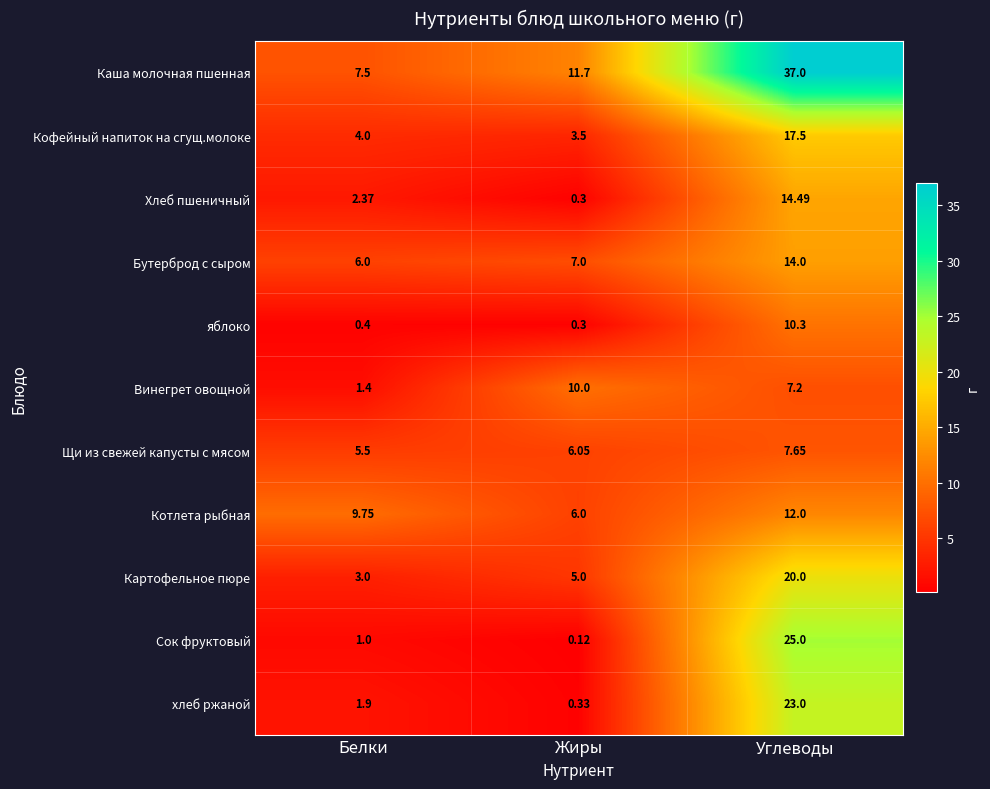

List the series in order of their peak value, lowest first.

Щи из свежей капусты с мясом, Винегрет овощной, яблоко, Котлета рыбная, Бутерброд с сыром, Хлеб пшеничный, Кофейный напиток на сгущ.молоке, Картофельное пюре, хлеб ржаной, Сок фруктовый, Каша молочная пшенная